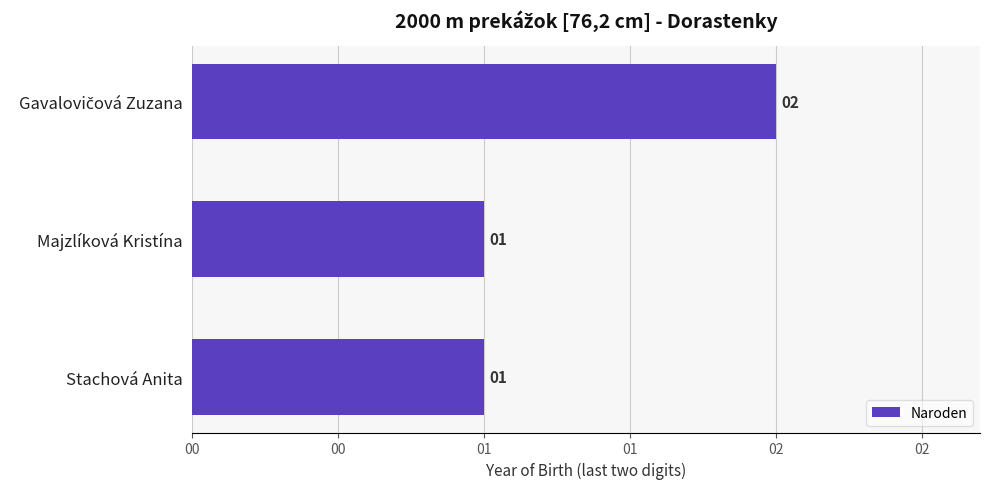

Does the chart contain any negative values?

No